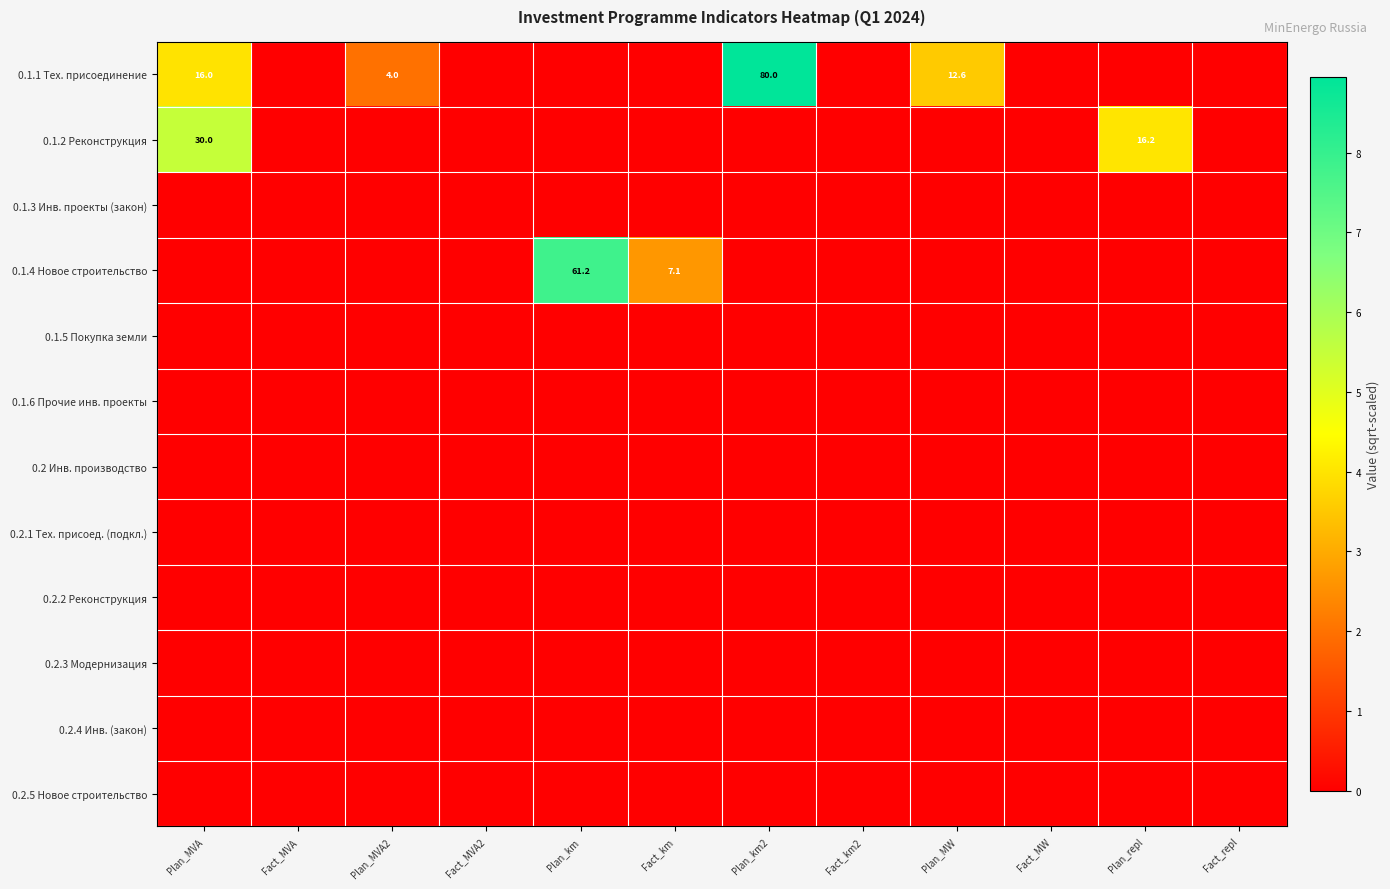

Rank the series by their maximum value, from highest to lowest.

0.1.1 Тех. присоединение, 0.1.4 Новое строительство, 0.1.2 Реконструкция, 0.1.3 Инв. проекты (закон), 0.1.5 Покупка земли, 0.1.6 Прочие инв. проекты, 0.2 Инв. производство, 0.2.1 Тех. присоед. (подкл.), 0.2.2 Реконструкция, 0.2.3 Модернизация, 0.2.4 Инв. (закон), 0.2.5 Новое строительство